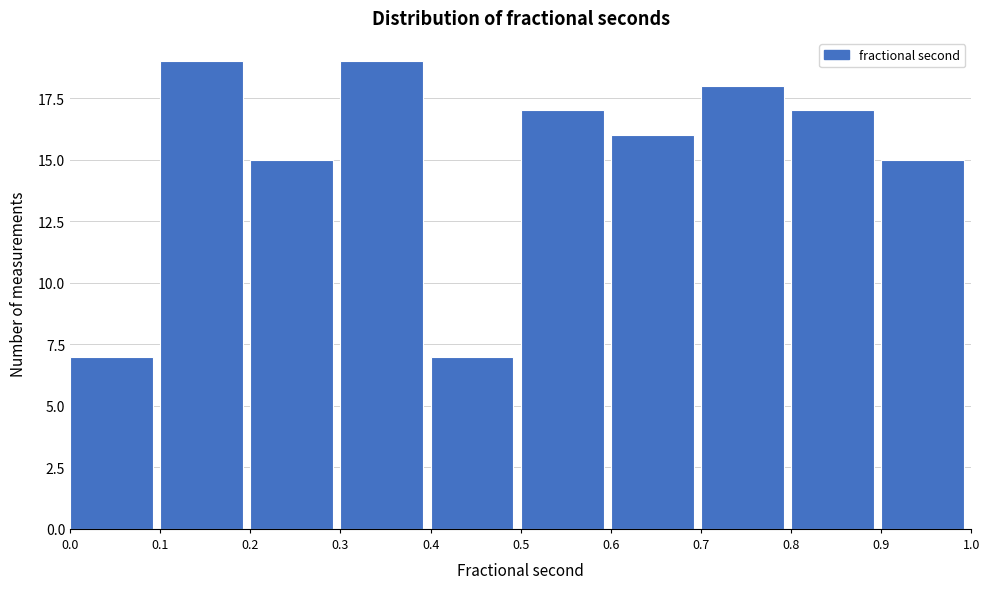

Reading left to right, list every bar in this chart as the range it spans on the x-axis followed by its height. The values are not printed on the chart, so give them approximately, as read against the axis.

0.0 to 0.1: 7
0.1 to 0.2: 19
0.2 to 0.3: 15
0.3 to 0.4: 19
0.4 to 0.5: 7
0.5 to 0.6: 17
0.6 to 0.7: 16
0.7 to 0.8: 18
0.8 to 0.9: 17
0.9 to 1.0: 15